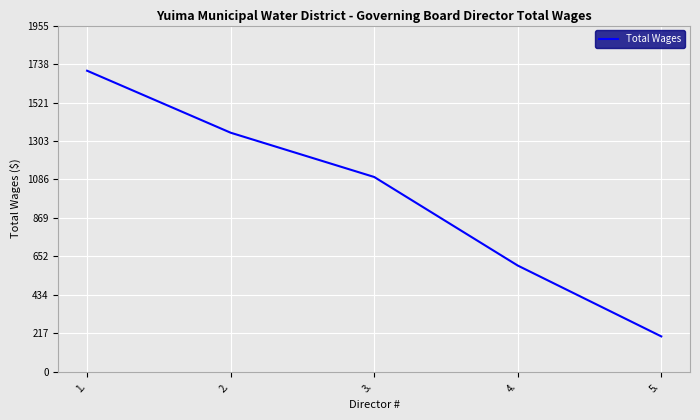

Where does the data first go above 1100?

1.